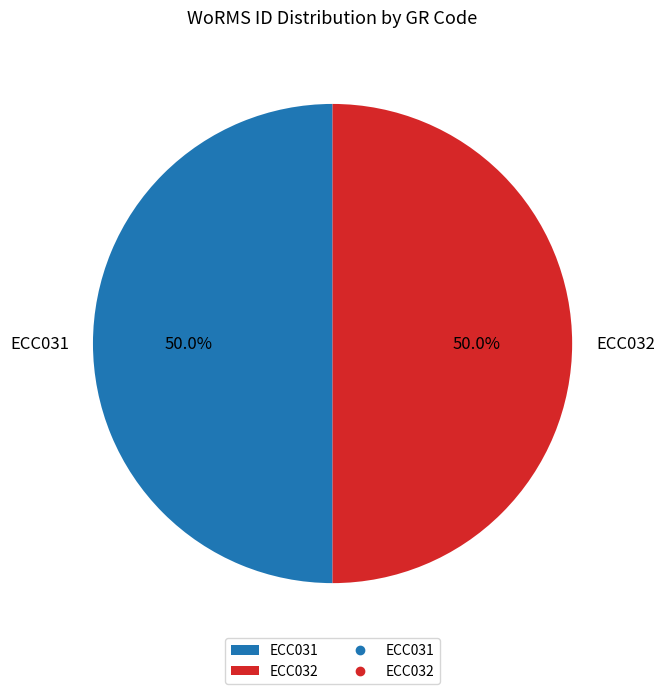

What is the ratio of the value at ECC031 to the value at ECC032?

1.0